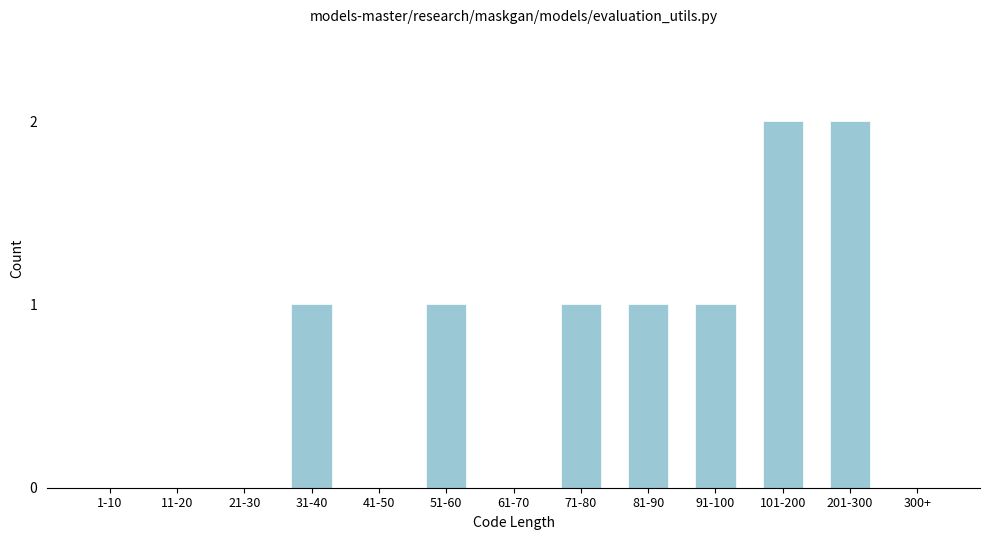

Reading left to right, what are all the values shown in this chart?

1-10=0	11-20=0	21-30=0	31-40=1	41-50=0	51-60=1	61-70=0	71-80=1	81-90=1	91-100=1	101-200=2	201-300=2	300+=0